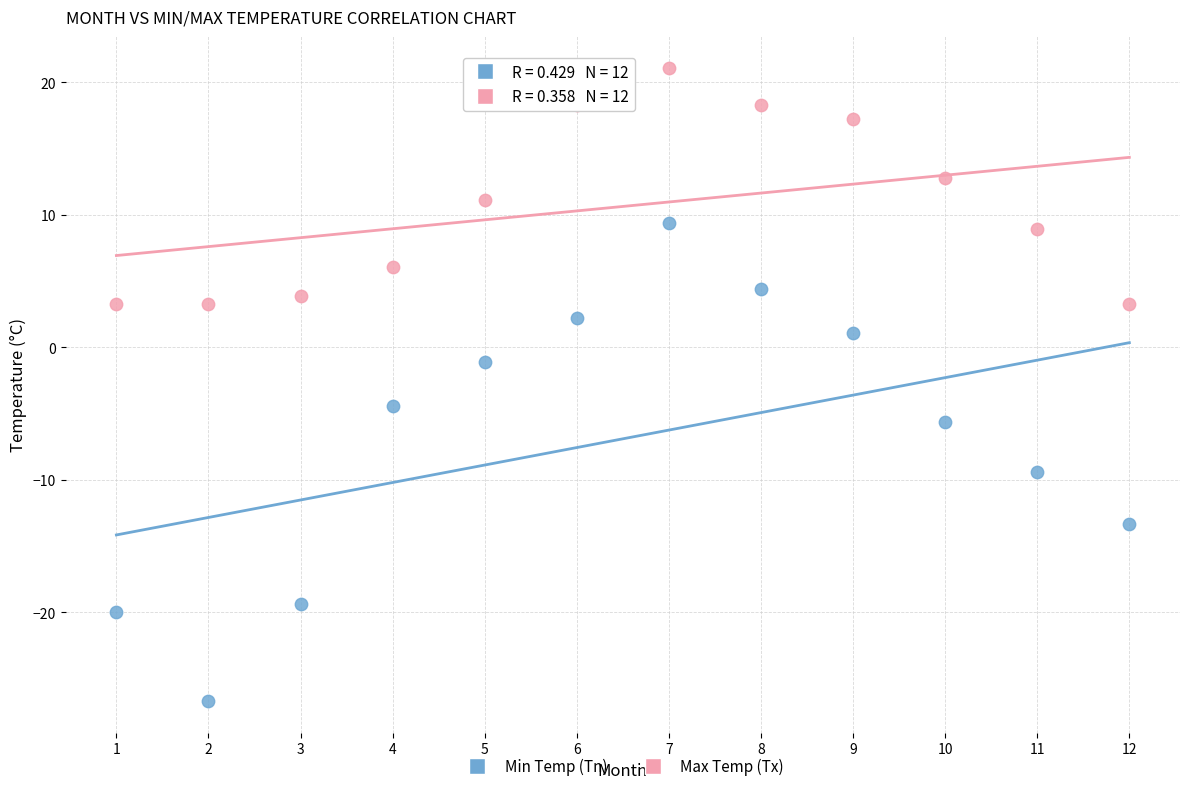

Across all data points, what is the range of Y values (max minus min)?

47.8